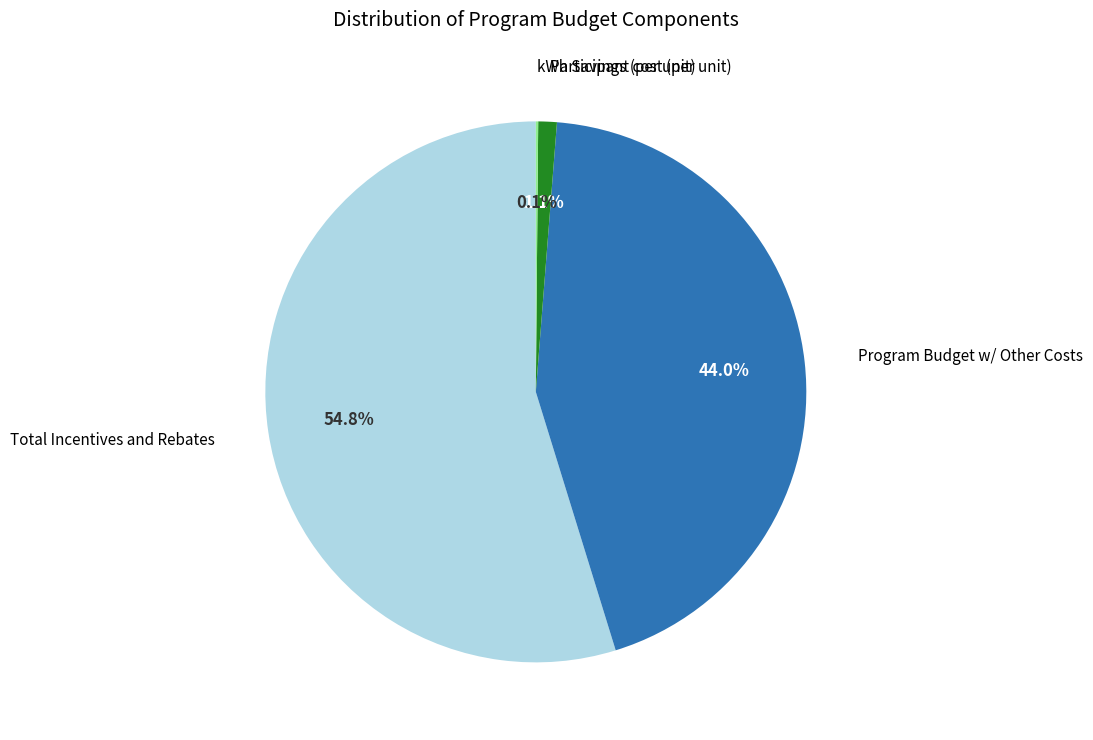

Is there any slice that represents more than half of the pie?

Yes